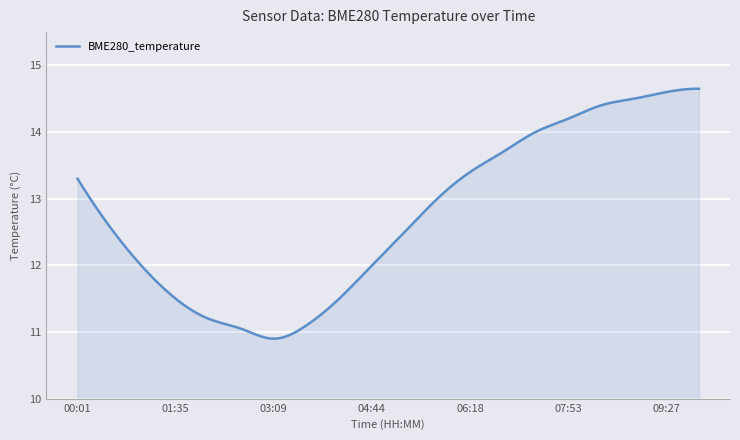

What is the difference between the maximum and minimum values?

3.8